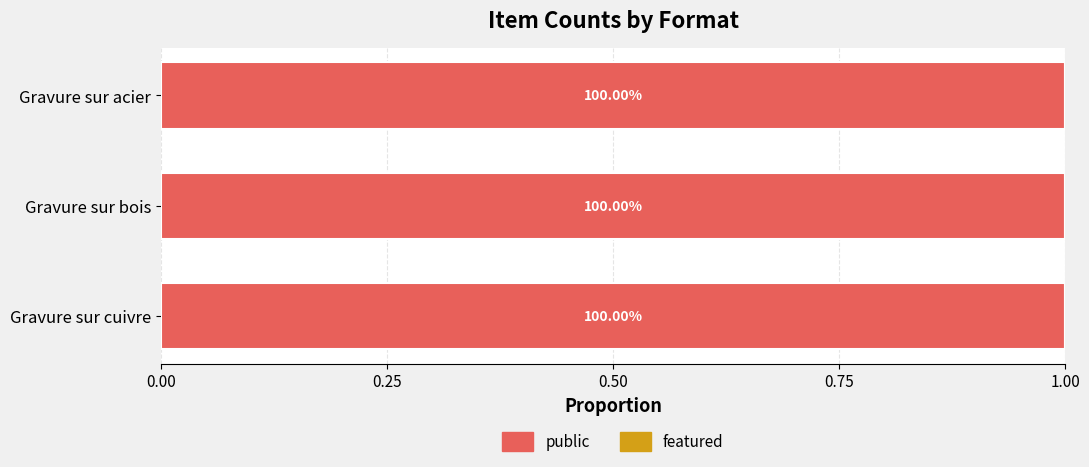

True or false: public has a value of 0 at Gravure sur cuivre.

False